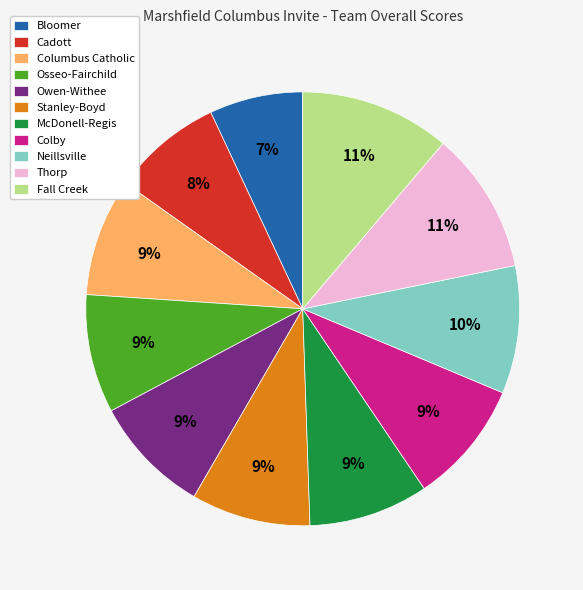

What is the smallest slice in the pie chart?

Bloomer